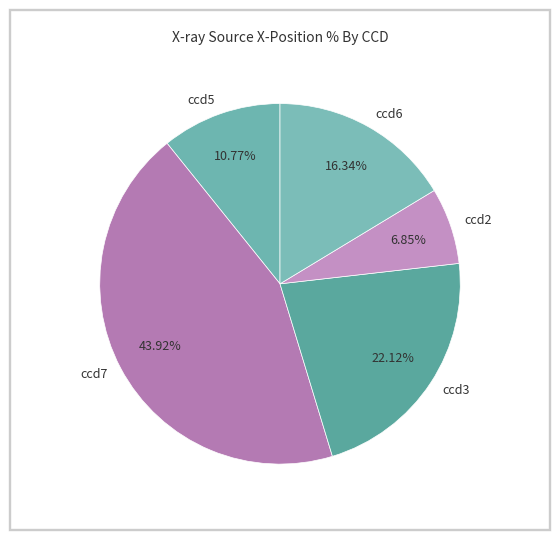

Which slice is the smallest?

ccd2